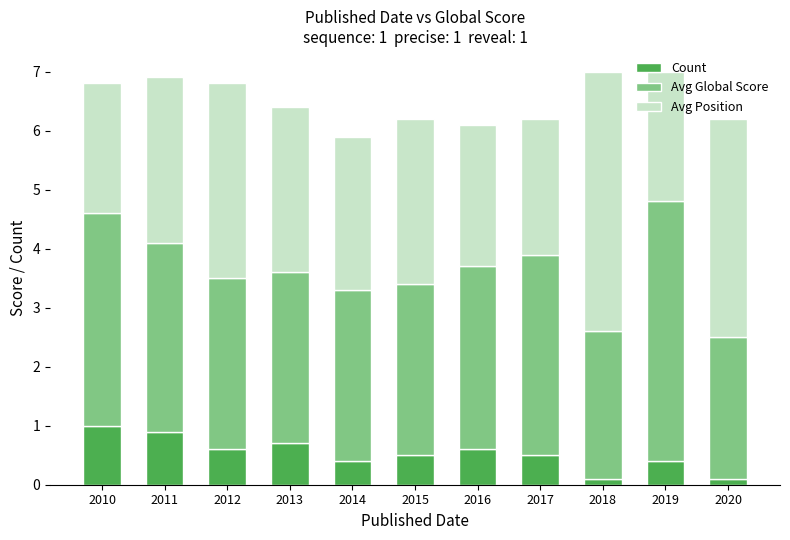

What is the highest value of the Count series?

1.0